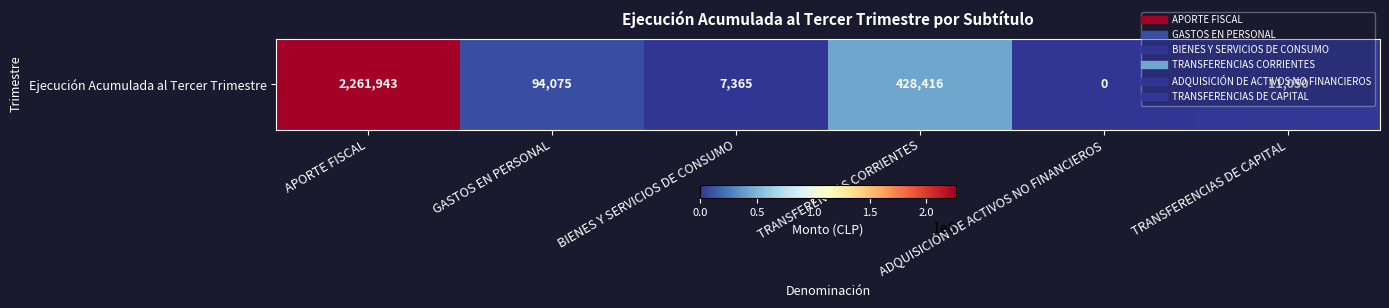

Is it true that the value at GASTOS EN PERSONAL is 94075?

True